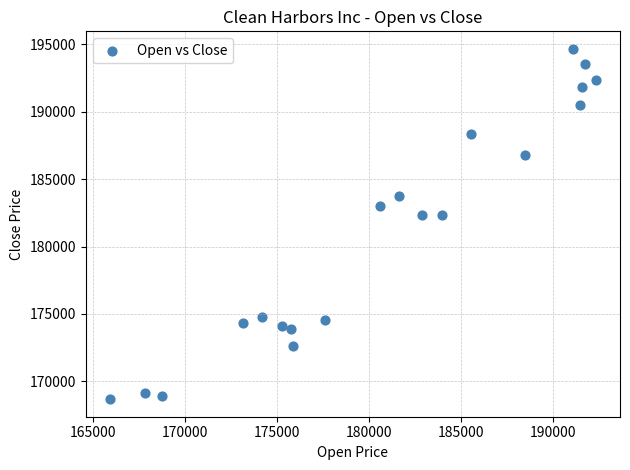

What is the range of Y values (max minus min)?

25982